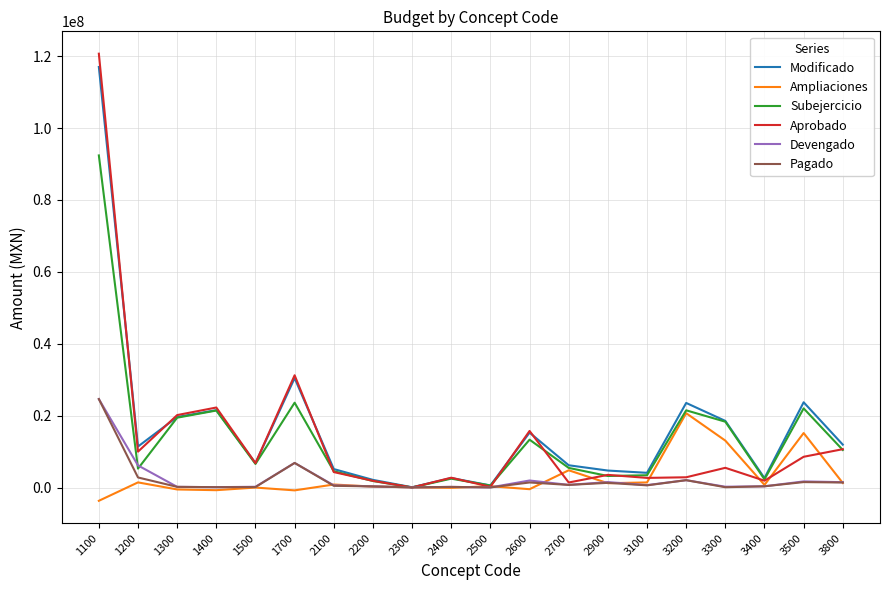

Which series changed the most between 1700 and 3500?

Aprobado